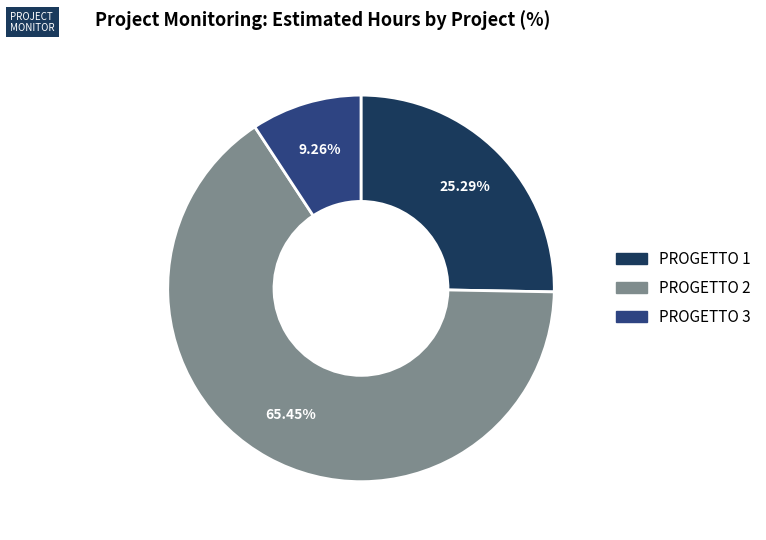

How many segments does this pie chart have?

3